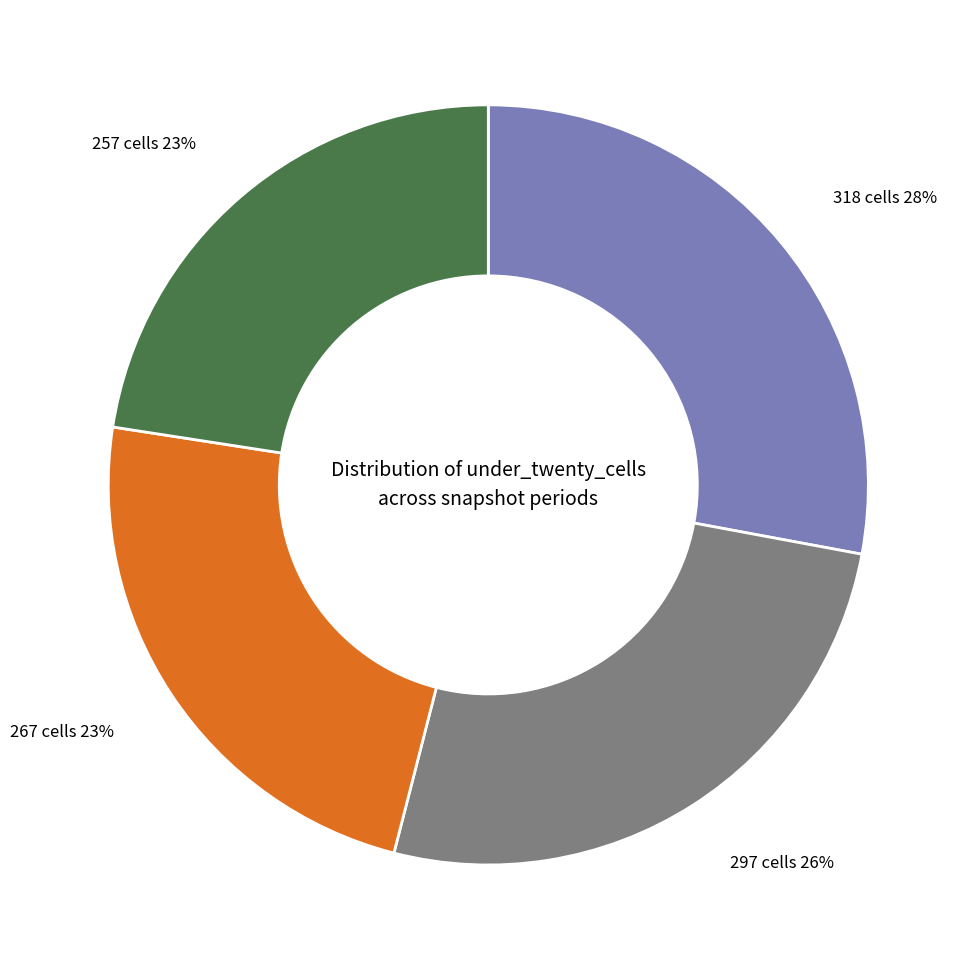

To the nearest percent, what is the difference between the largest and smallest slice percentages?

5%